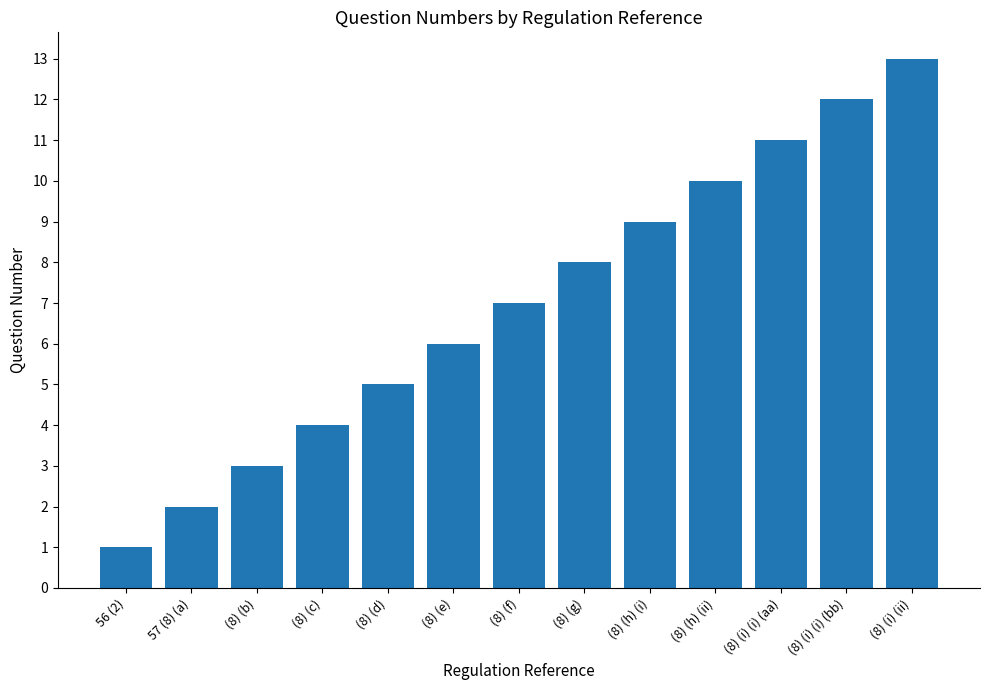

Rank the categories by value from highest to lowest.

(8) (i) (ii), (8) (i) (i) (bb), (8) (i) (i) (aa), (8) (h) (ii), (8) (h) (i), (8) (g), (8) (f), (8) (e), (8) (d), (8) (c), (8) (b), 57 (8) (a), 56 (2)